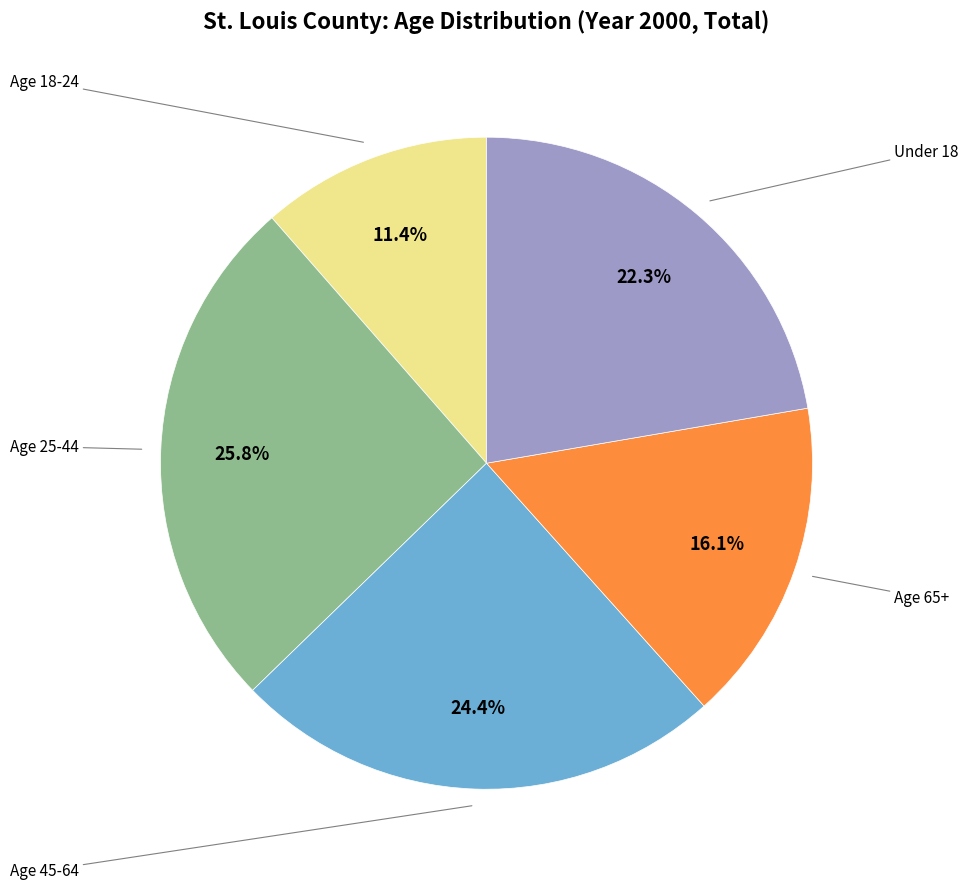

How many slices are in this pie chart?

5